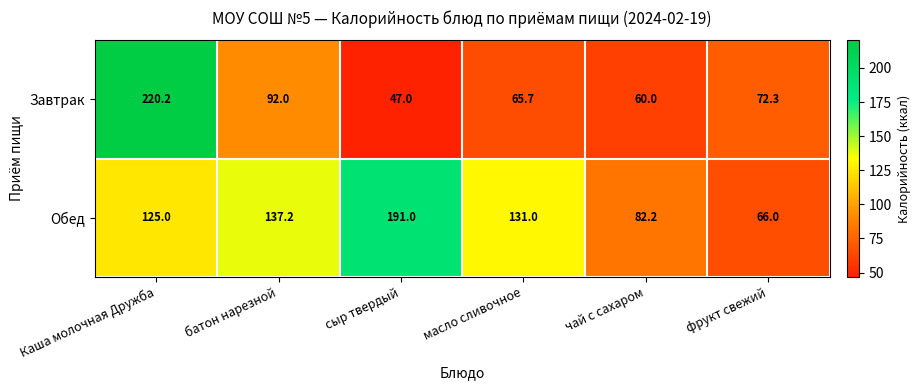

What is the total value across all series at Каша молочная Дружба?

345.2